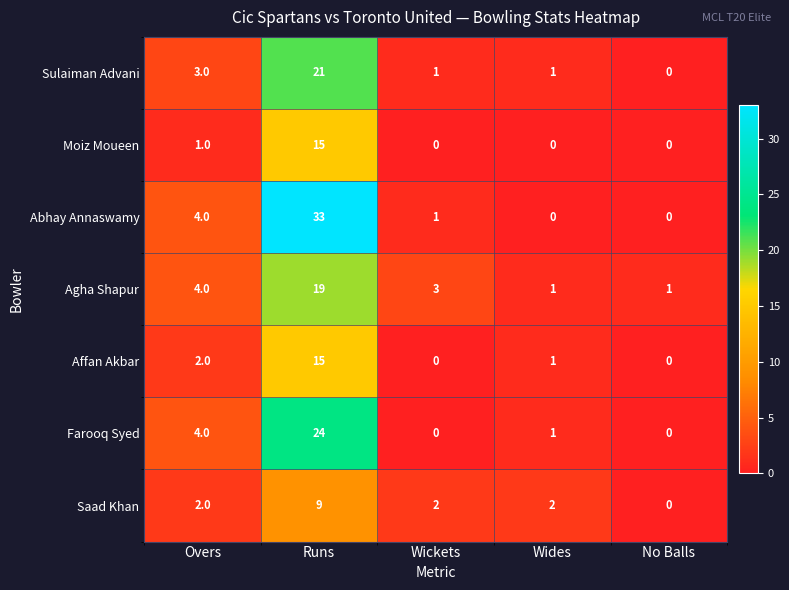

At which label does Sulaiman Advani first exceed 1?

Overs